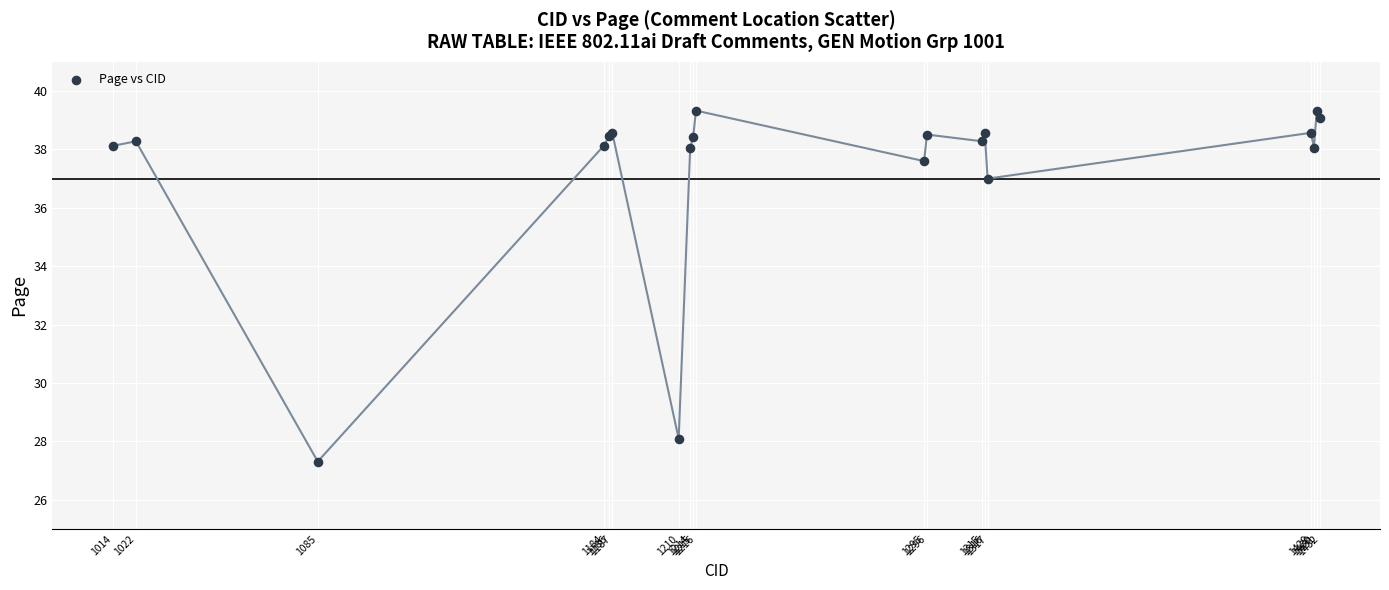

What Y value in the scatter plot is closest to 33?

37.0